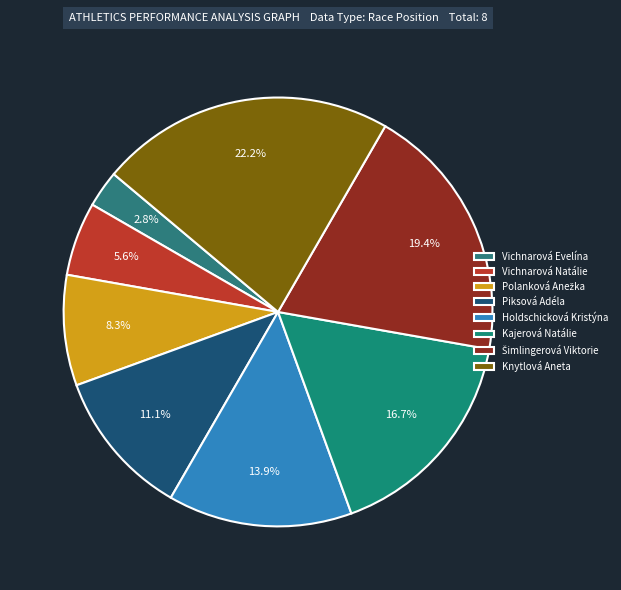

What is the change in value from Vichnarová Evelína to Kajerová Natálie?

+5